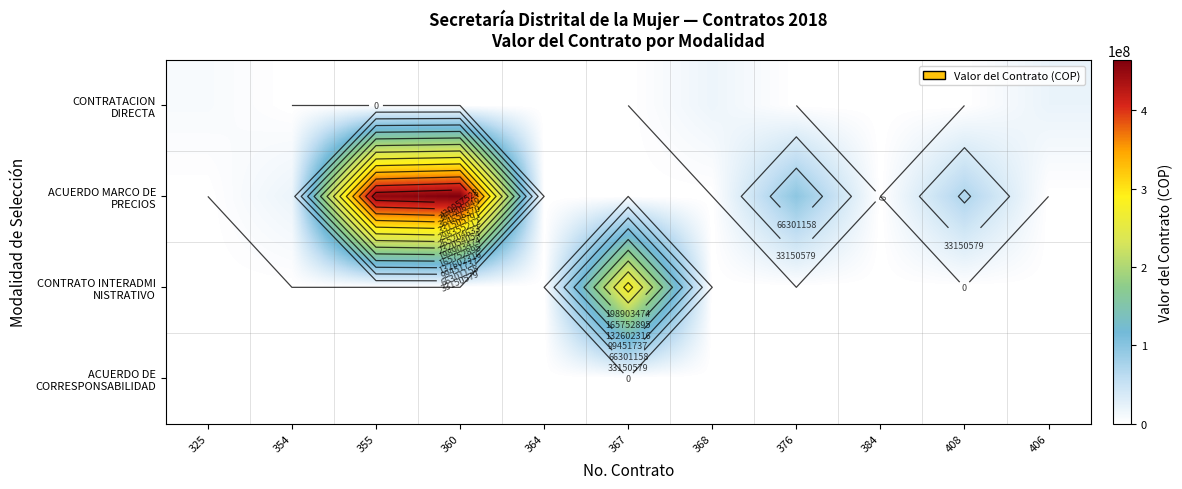

Is the value of CONTRATO INTERADMI NISTRATIVO at 325 greater than the value of CONTRATACION DIRECTA at 406?

No